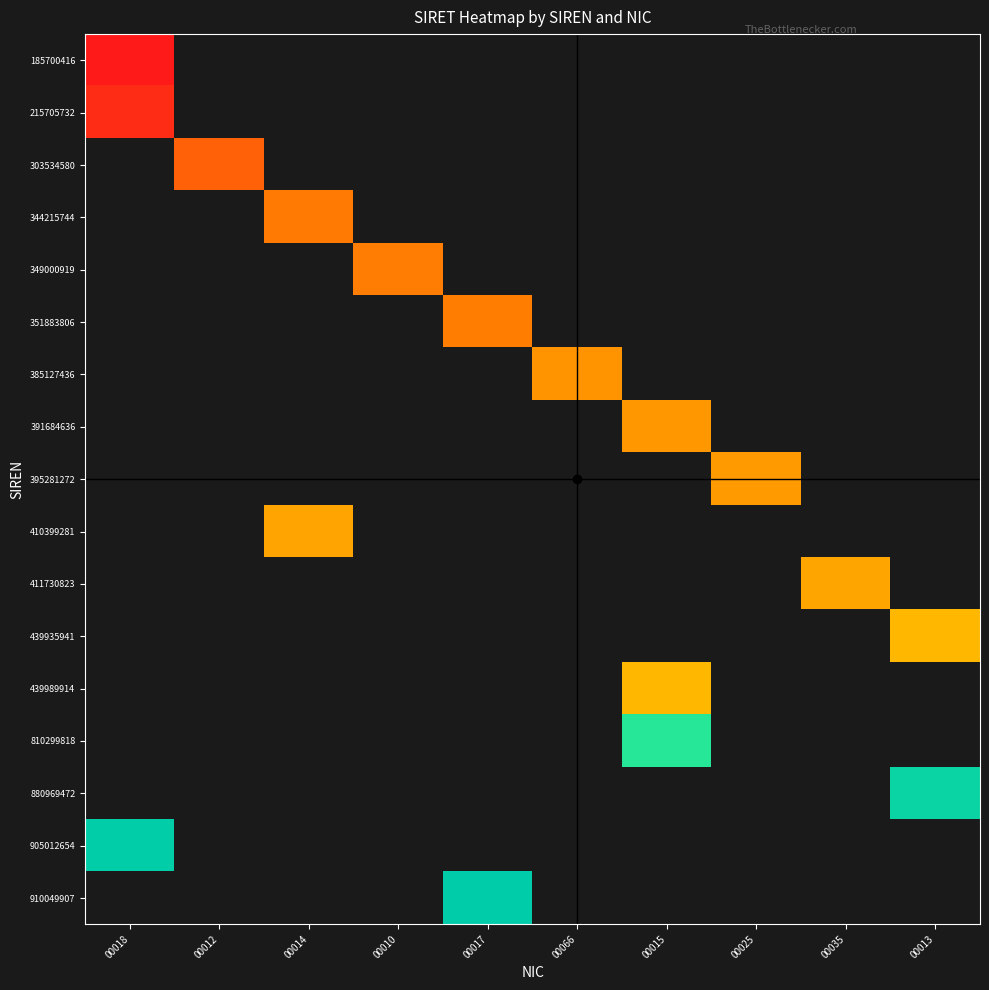

What is the maximum value shown in the chart?

1.0